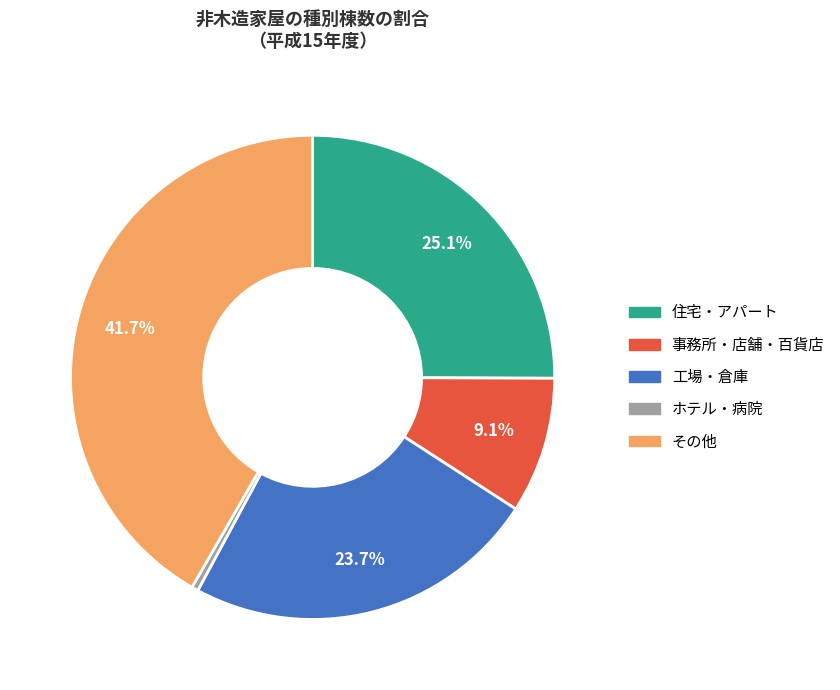

How many segments does this pie chart have?

5